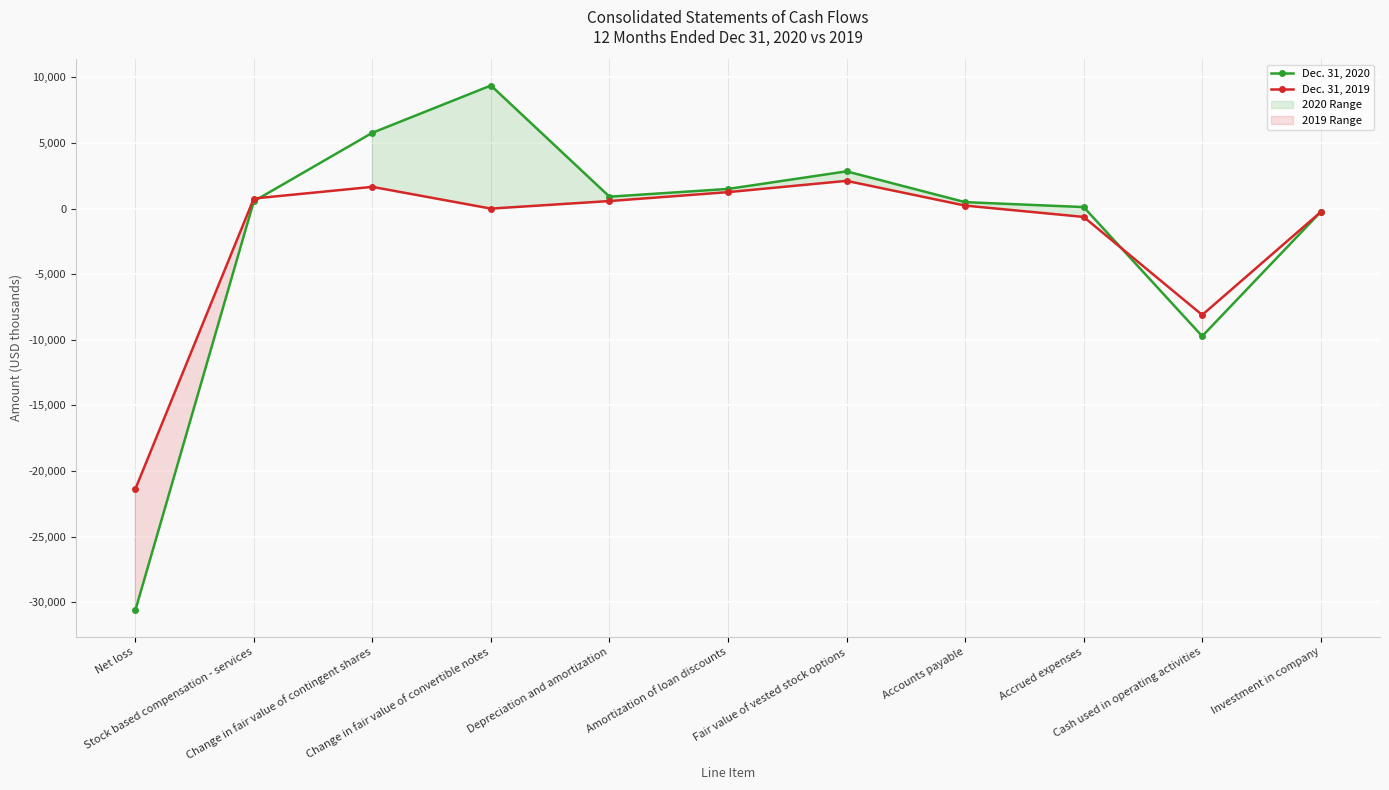

Count the number of categories in the chart.

11